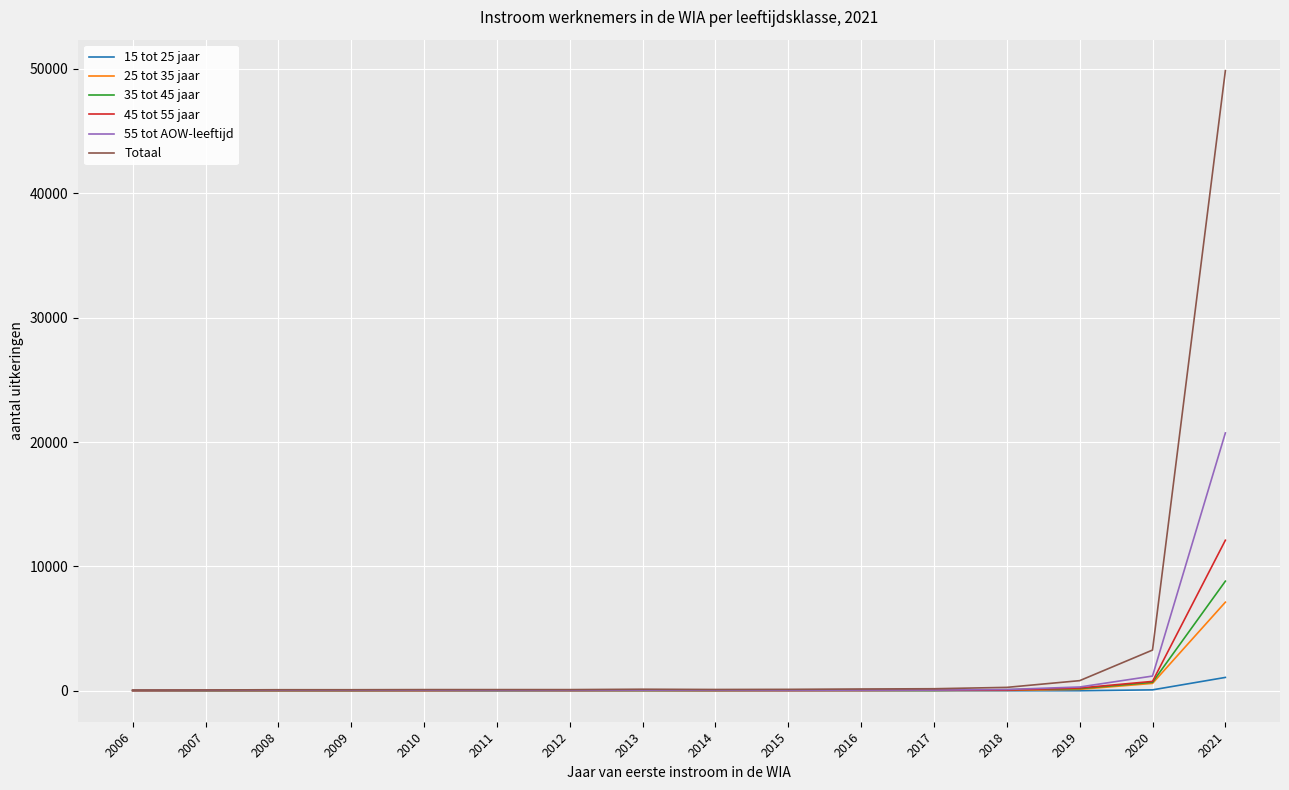

What is the difference between the second highest and minimum values in the 25 tot 35 jaar series?

590